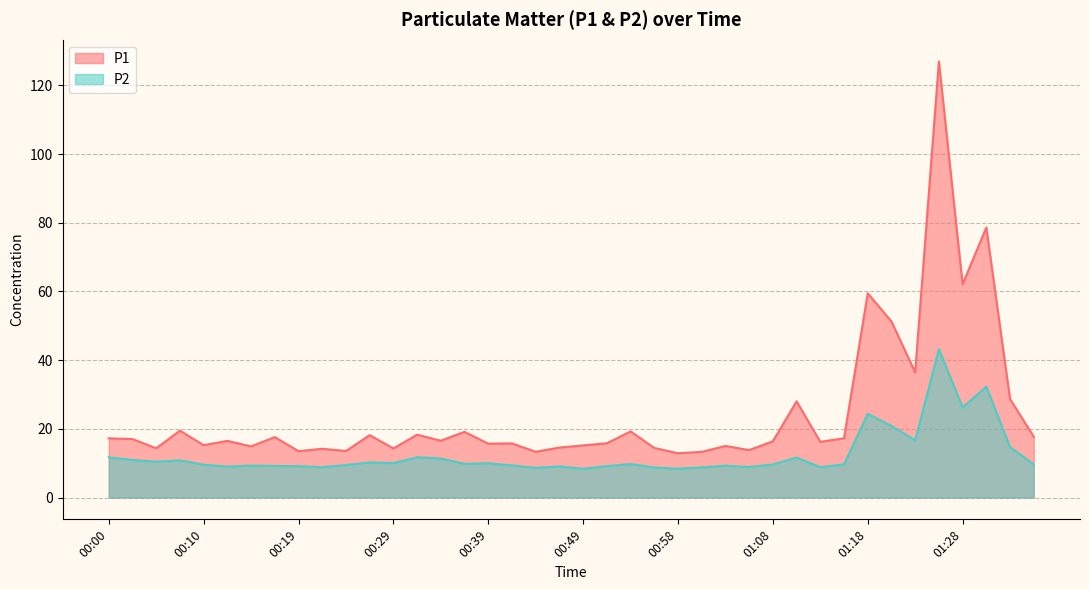

Which series has the largest total across all categories?

P1